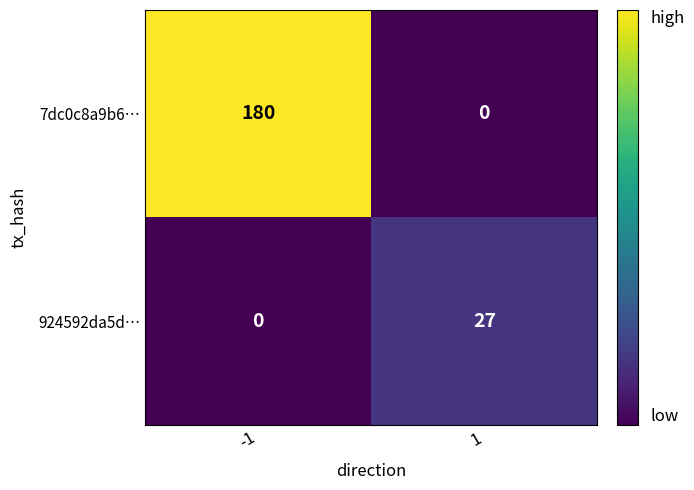

What value does the 7dc0c8a9b6… series have at -1, to the nearest 5?

180